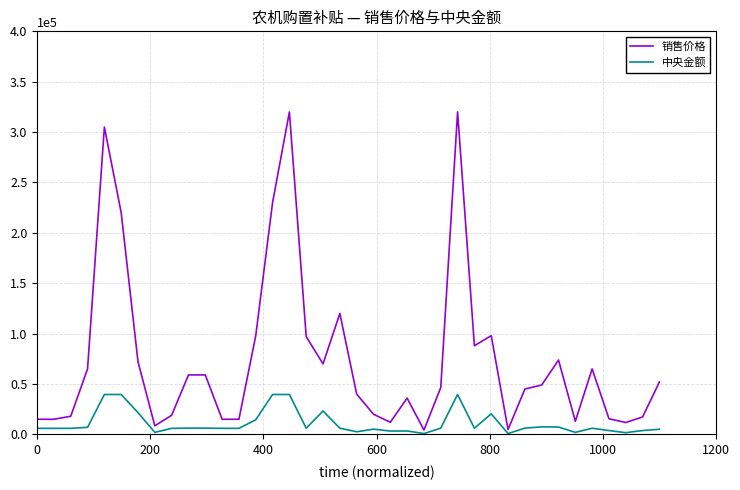

Which series has the largest range (max minus min)?

销售价格